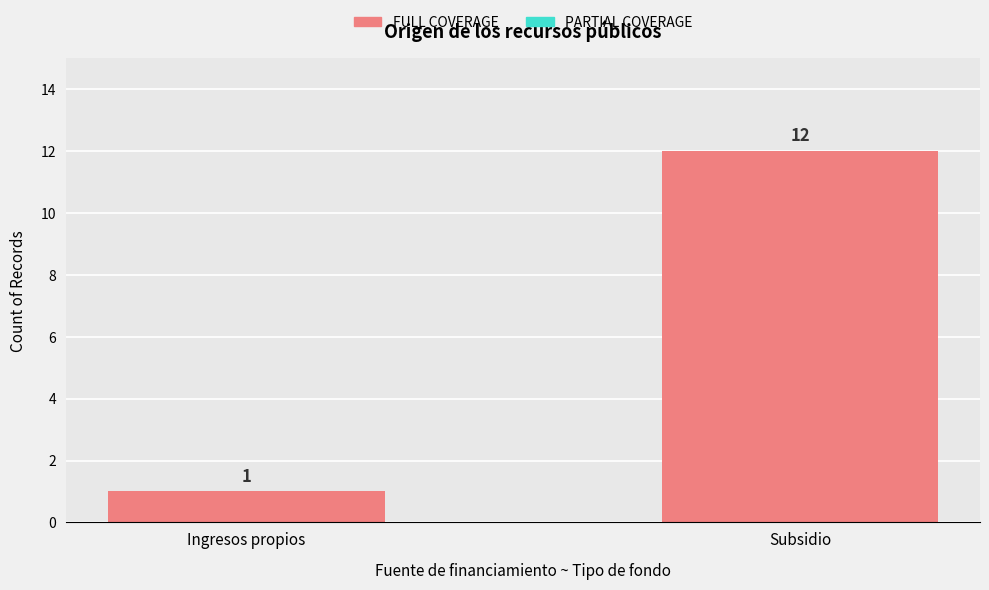

Count the values in the range 1 to 12.

2